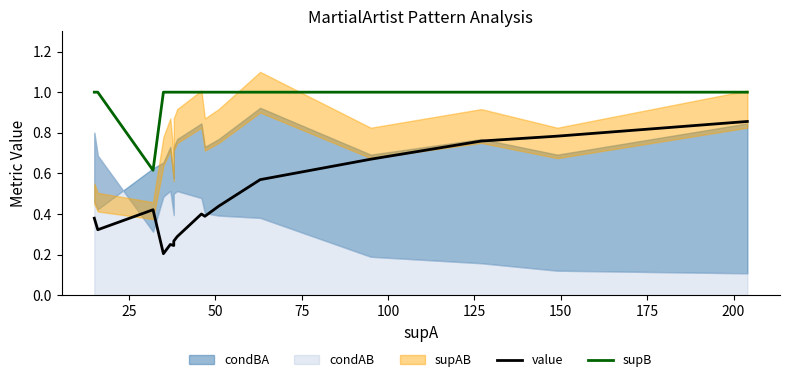

Which series has the widest spread of values?

value